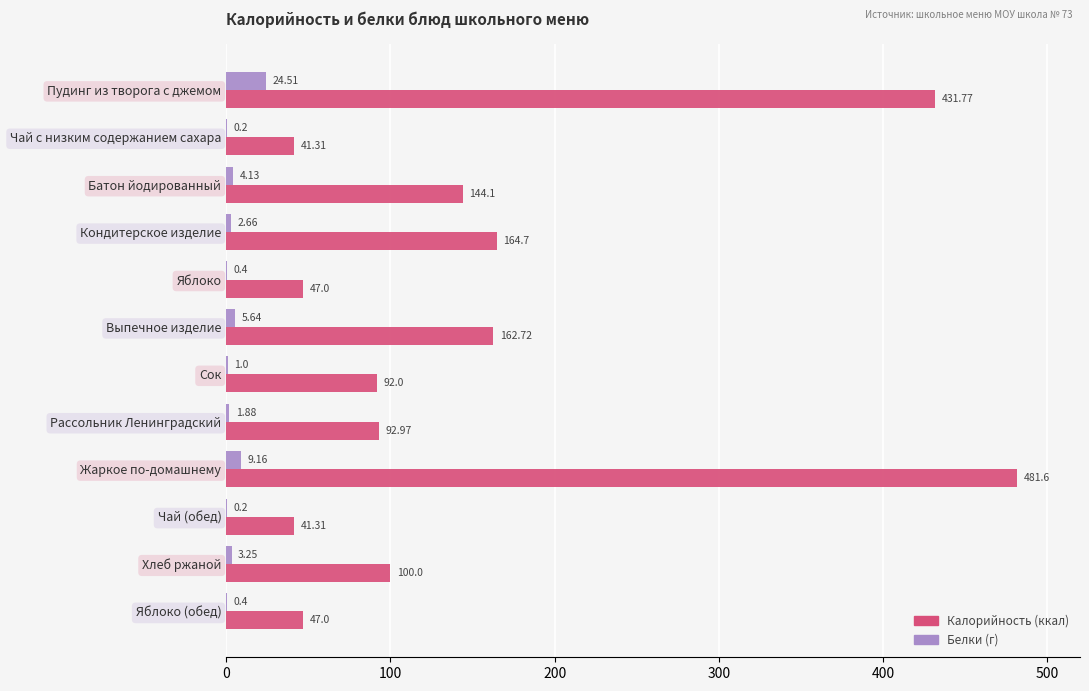

At which category is the sum across all series the highest?

Жаркое по-домашнему